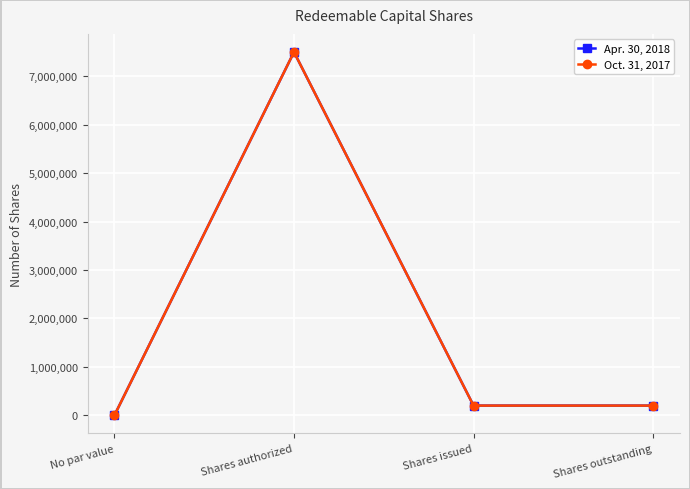

Reading left to right, what are all the values shown in this chart?

Apr. 30, 2018: No par value=0	Shares authorized=7500000	Shares issued=200000	Shares outstanding=200000
Oct. 31, 2017: No par value=0	Shares authorized=7500000	Shares issued=200000	Shares outstanding=200000